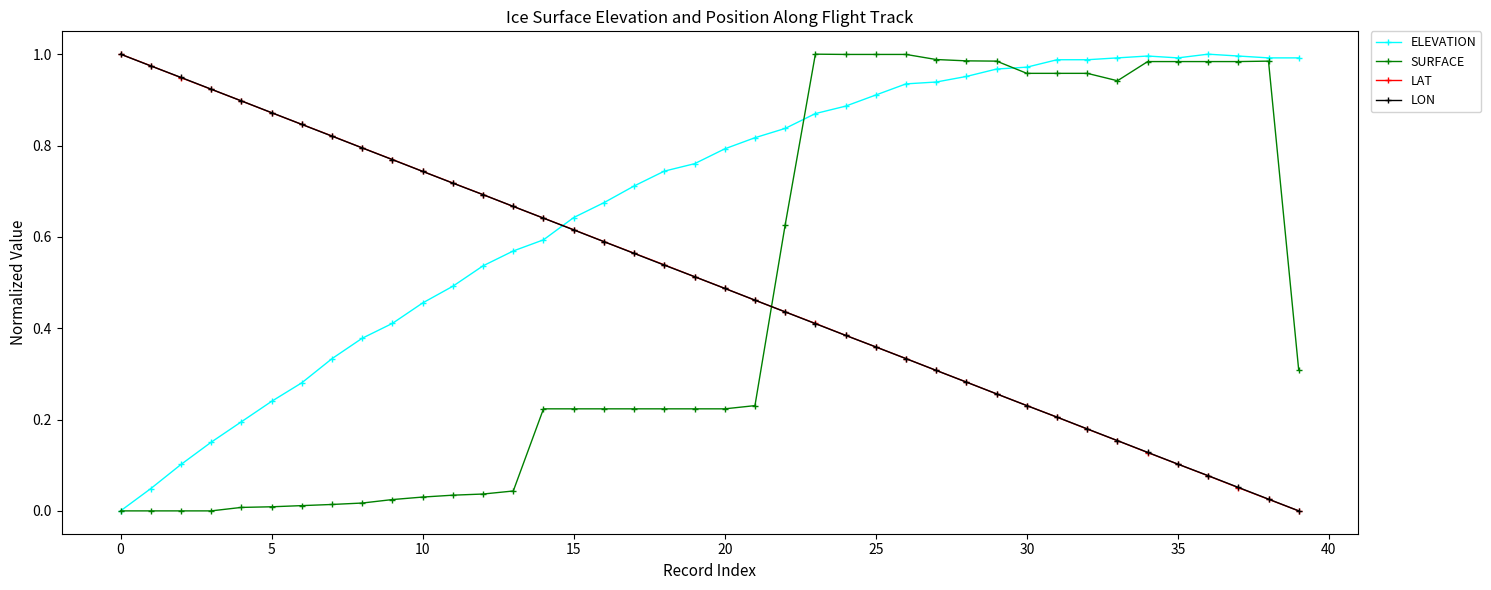

After their last crossing, which series has the higher values: SURFACE or ELEVATION?

ELEVATION